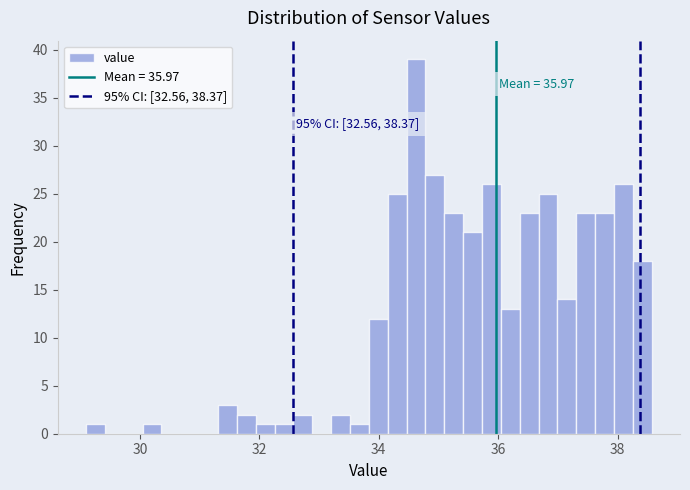

Around what value on the x-axis is the tallest bar? Give the approximate position of its centre, as read against the axis.

34.6